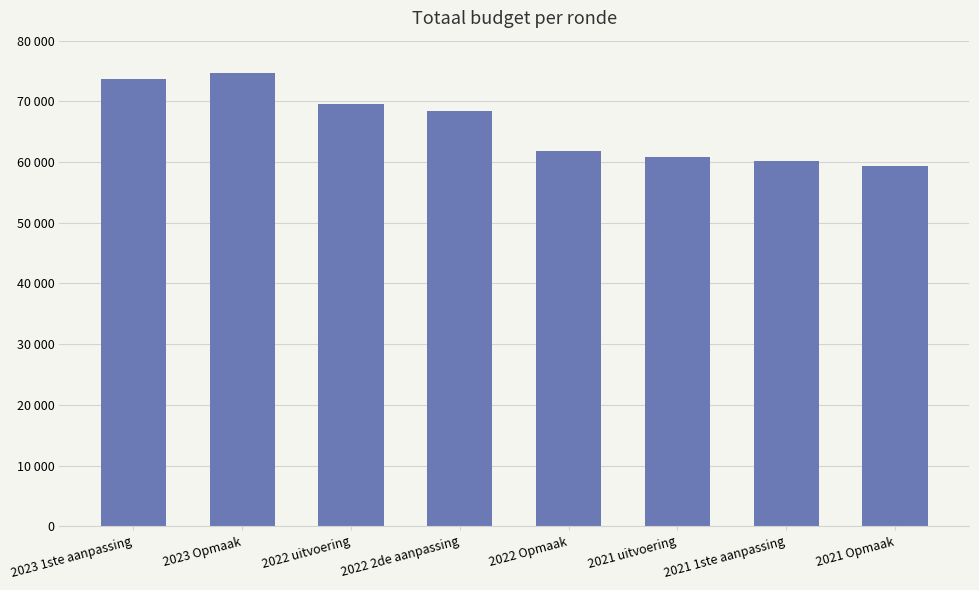

Does the chart contain any negative values?

No